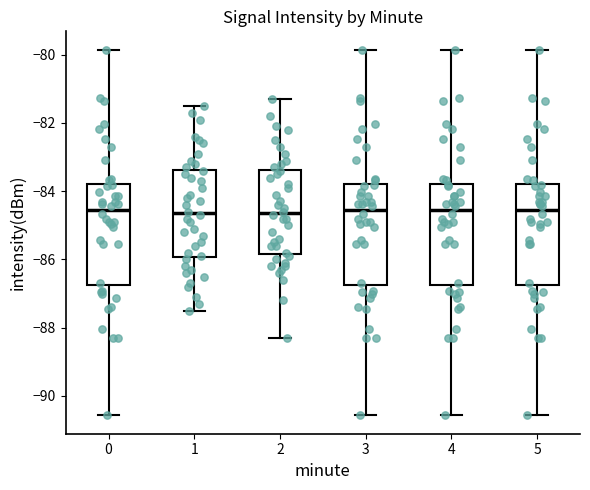

Reading left to right, read every box against the y-axis: the position of its median line, the range the box covers, and the ends of its whiskers. The values are not printed on the chart, so give them approximately, as read against the axis.

0: median -84.6, box -86.8 to -83.8, whiskers -90.6 to -79.8
1: median -84.6, box -86.0 to -83.4, whiskers -87.4 to -81.4
2: median -84.6, box -85.8 to -83.4, whiskers -88.4 to -81.2
3: median -84.6, box -86.8 to -83.8, whiskers -90.6 to -79.8
4: median -84.6, box -86.8 to -83.8, whiskers -90.6 to -79.8
5: median -84.6, box -86.8 to -83.8, whiskers -90.6 to -79.8